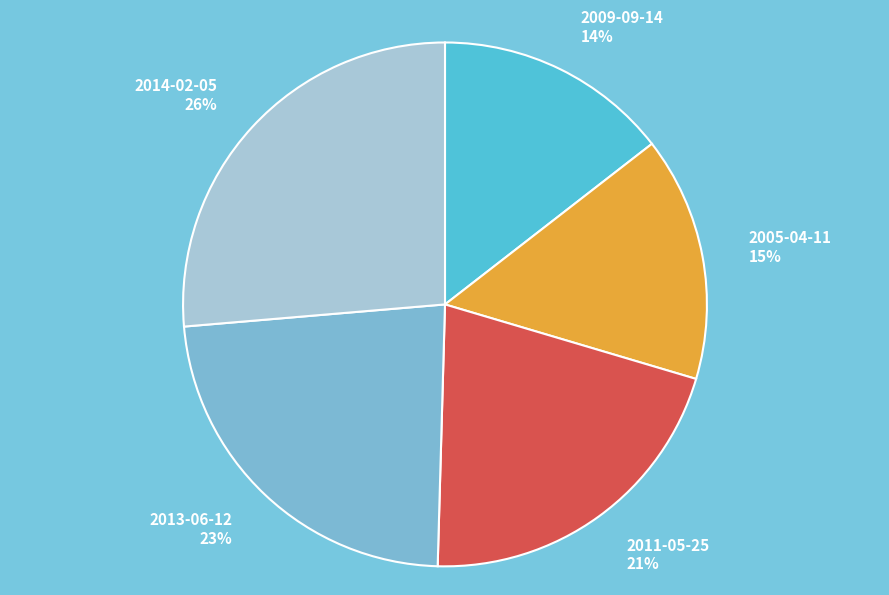

Is it true that 2013-06-12 is 23% of the pie?

True